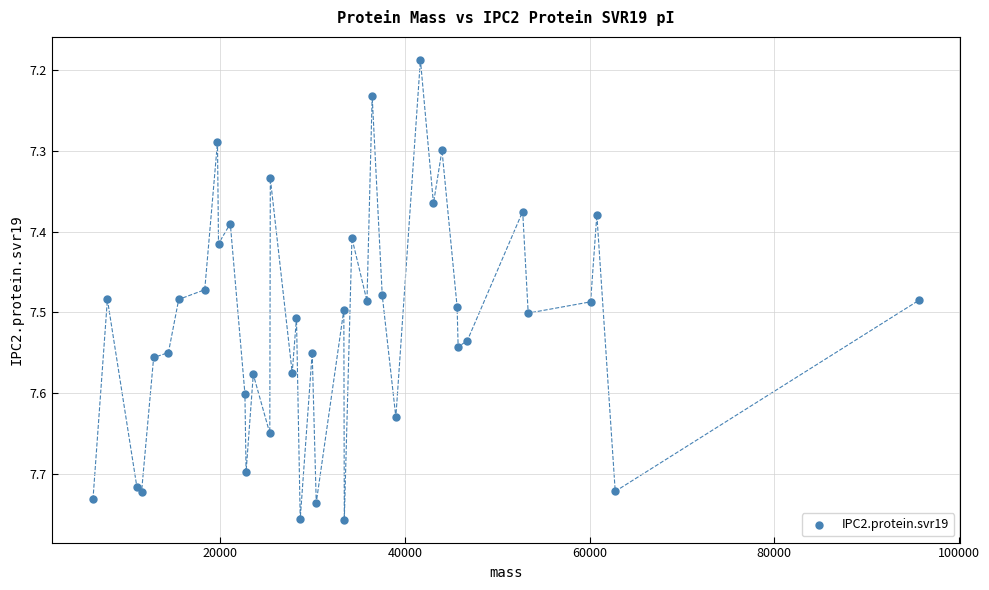

What is the range of X values (max minus min)?

89485.8